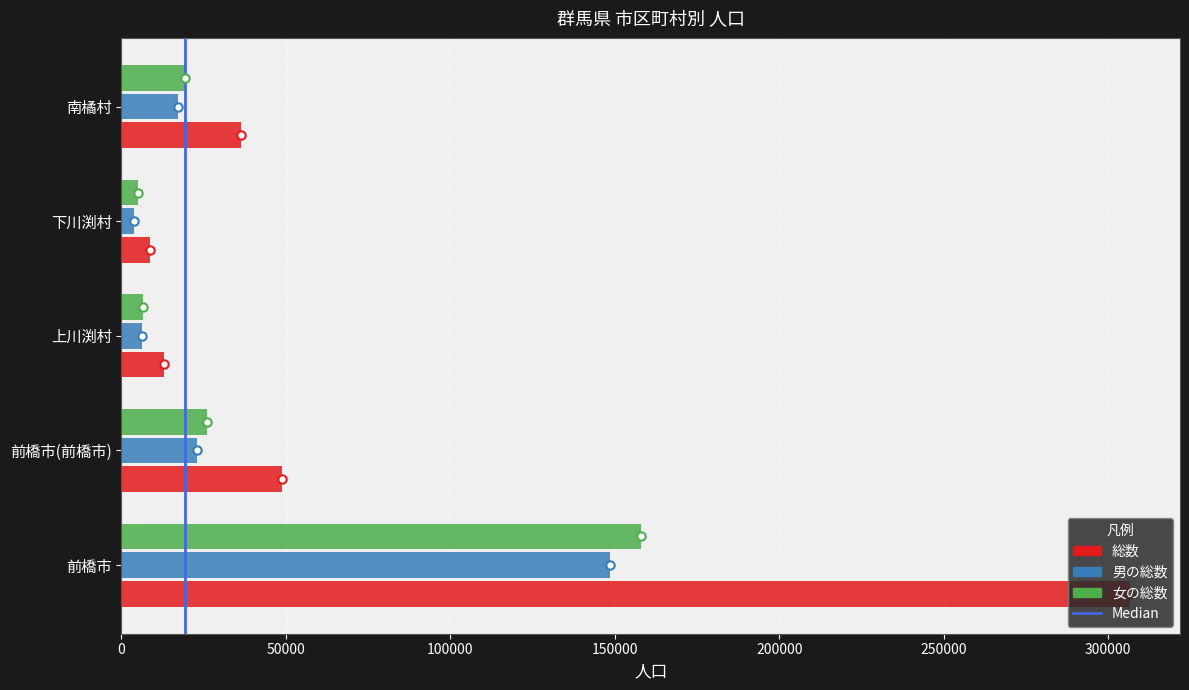

Where is 総数 nearest to the value 157597?

前橋市(前橋市)